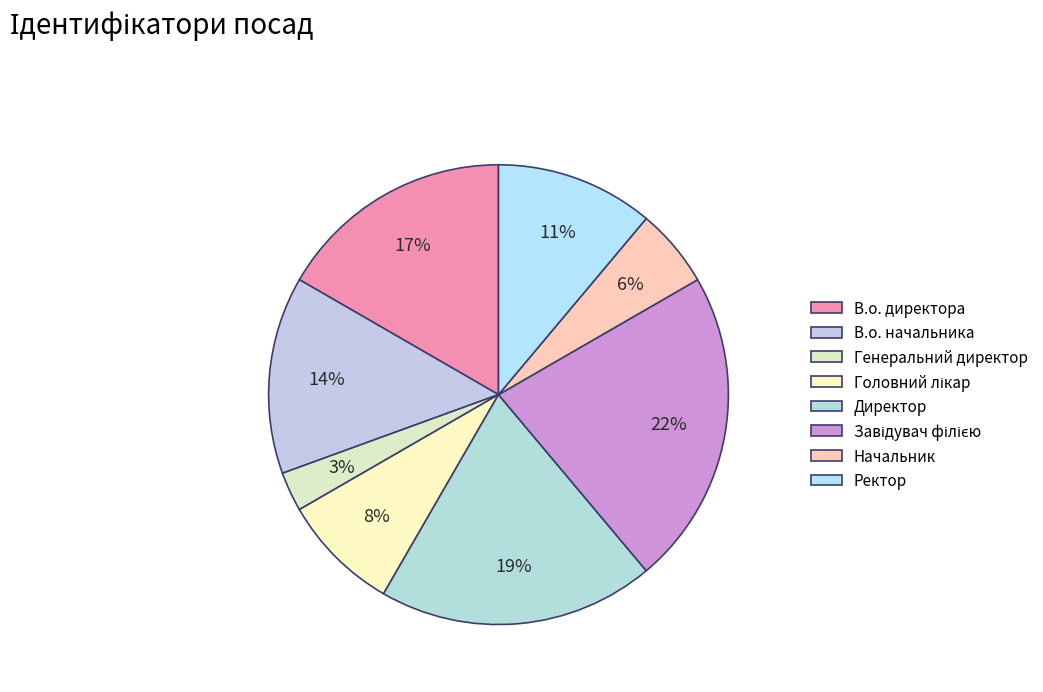

Count the number of slices in the pie.

8